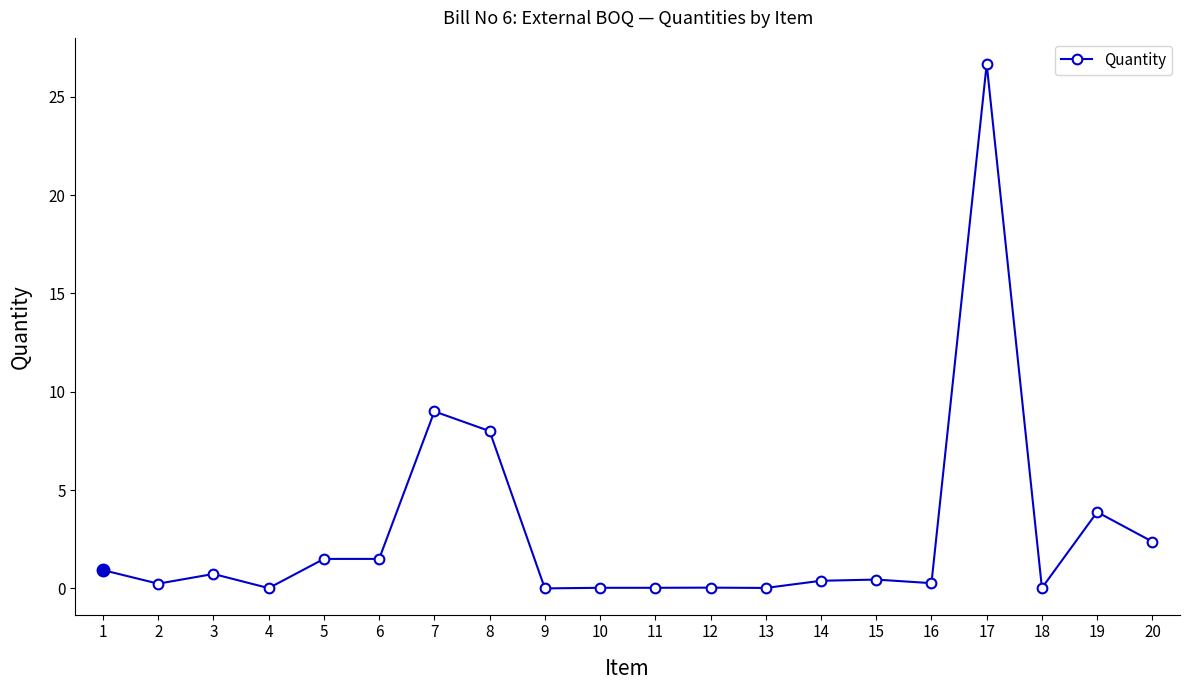

True or false: the data shows 0.3 at 16.

True